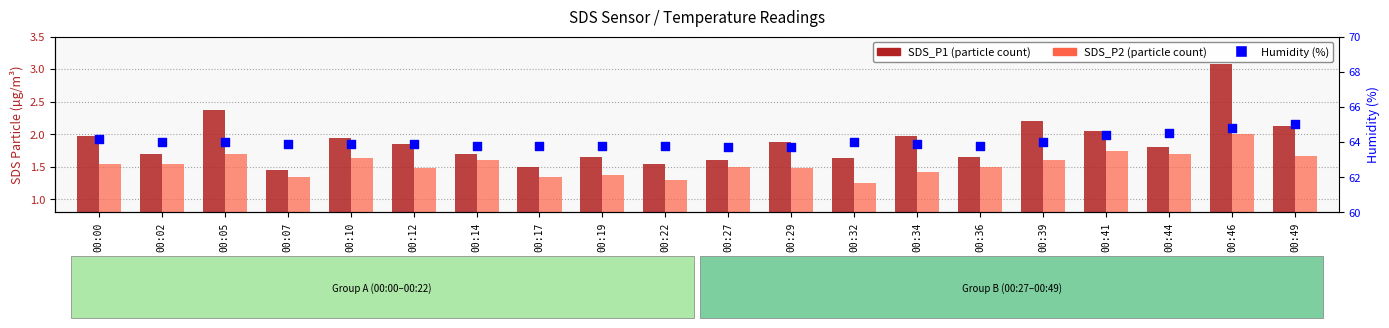

At which category is the sum across all series the highest?

00:46